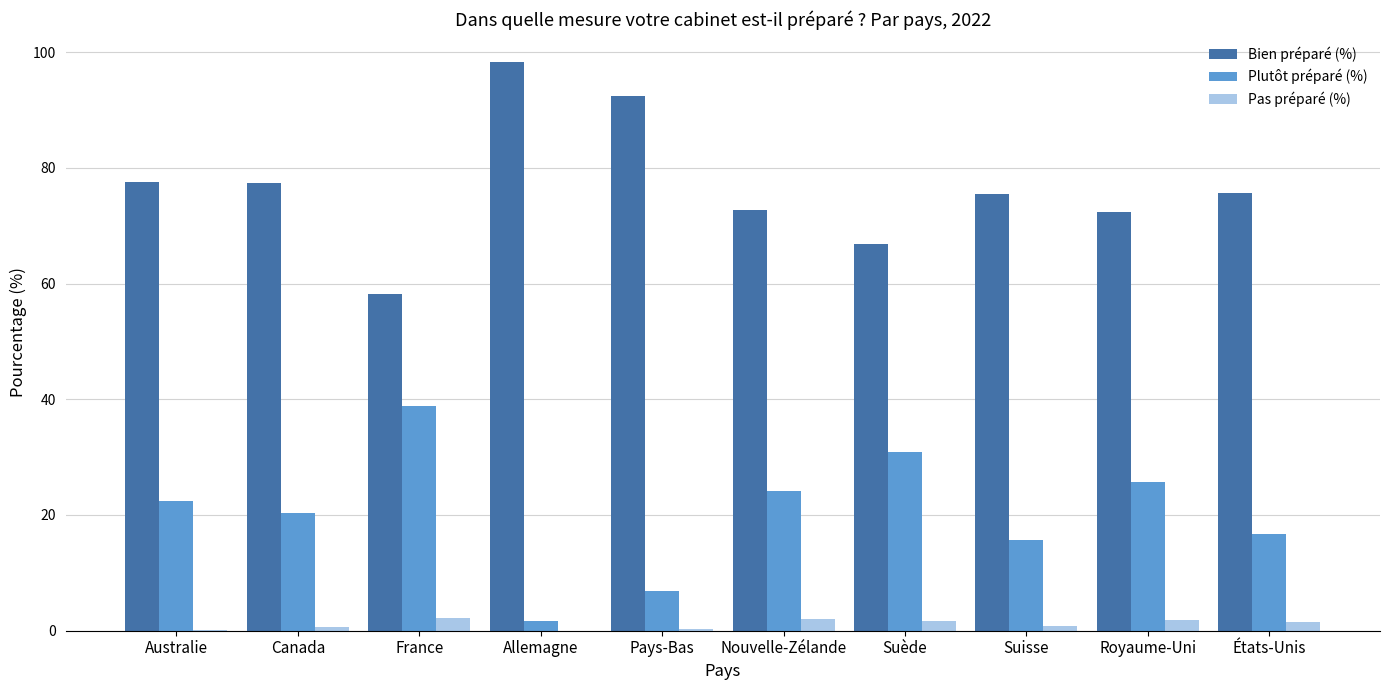

Where is Plutôt préparé (%) nearest to the value 20?

Canada